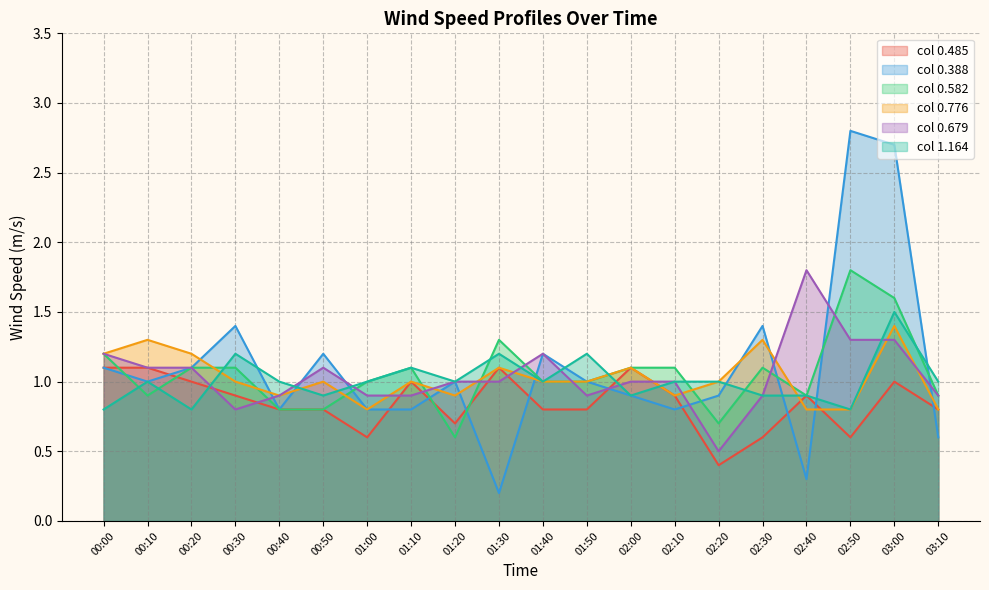

What is the lowest value of the 0.582 series?

0.6